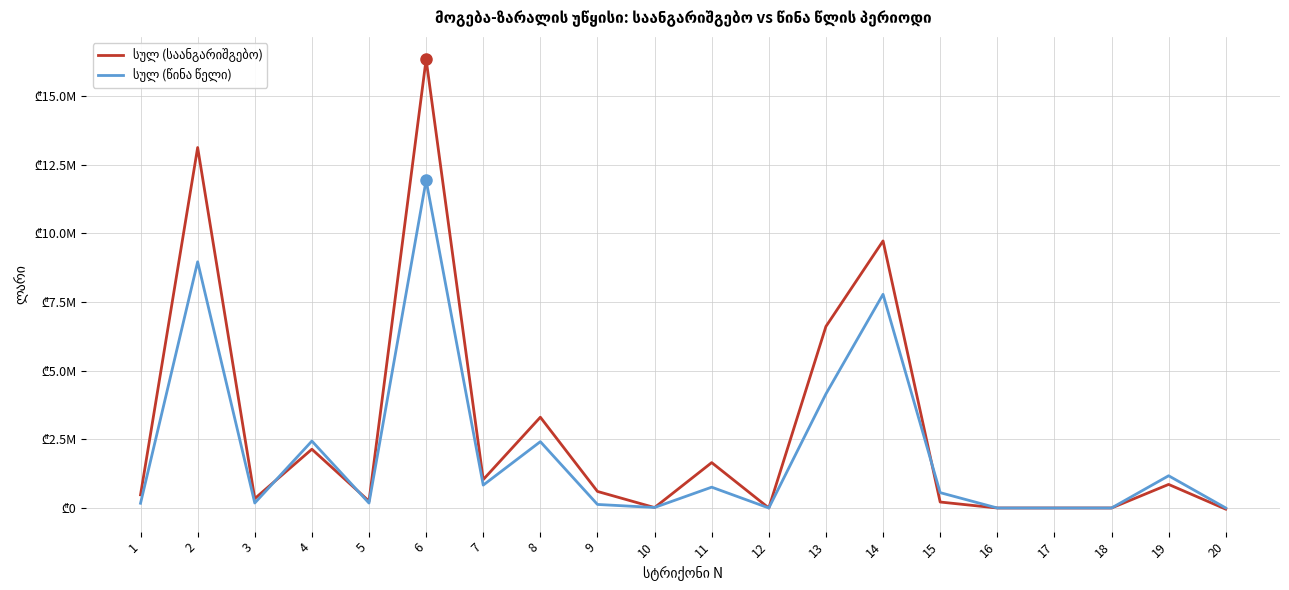

Does the chart display data point markers on the line(s)?

No